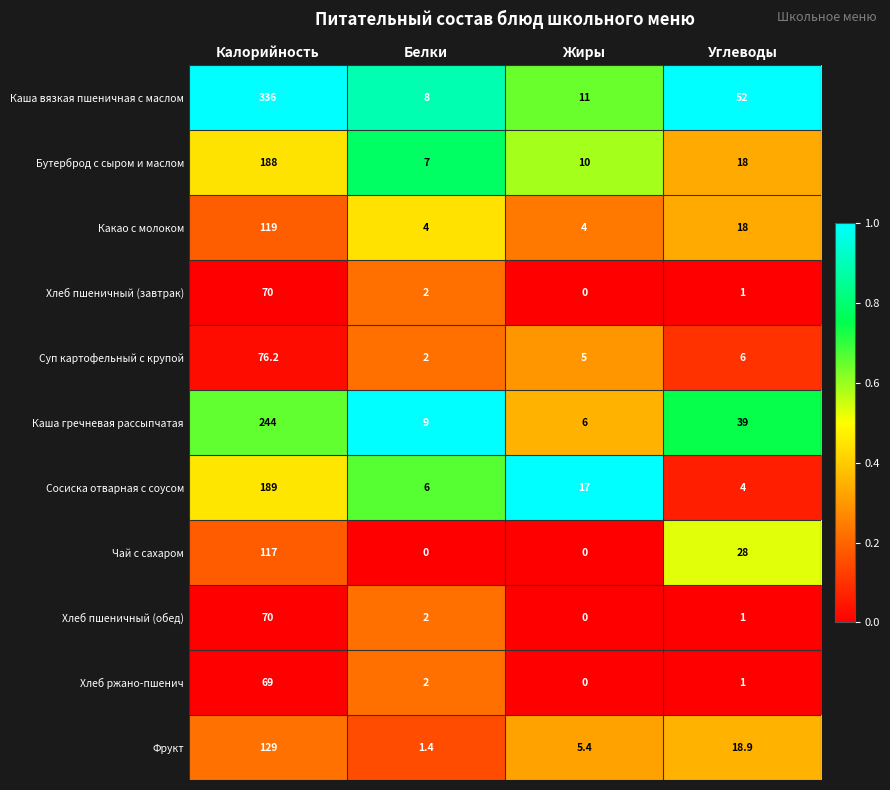

Which series has the largest range (max minus min)?

Каша вязкая пшеничная с маслом